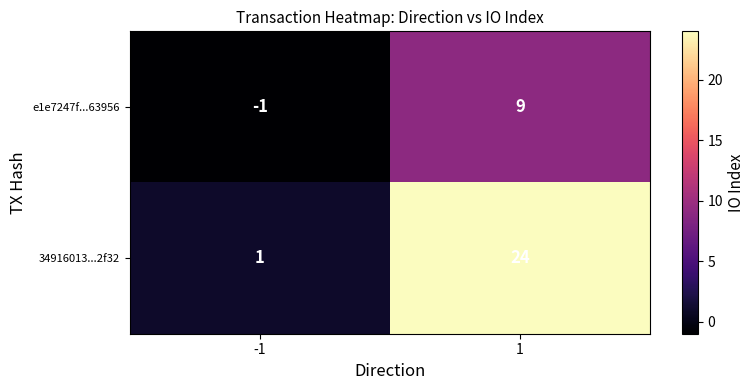

Which category has the lowest value across all series?

-1